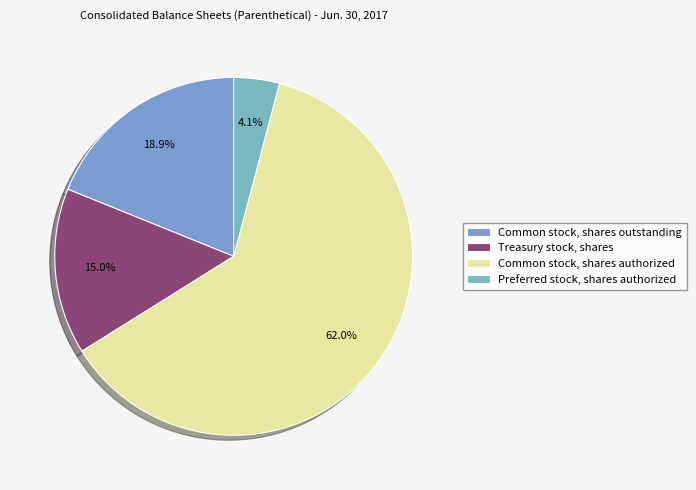

To the nearest percent, what portion does Common stock, shares outstanding represent?

19%